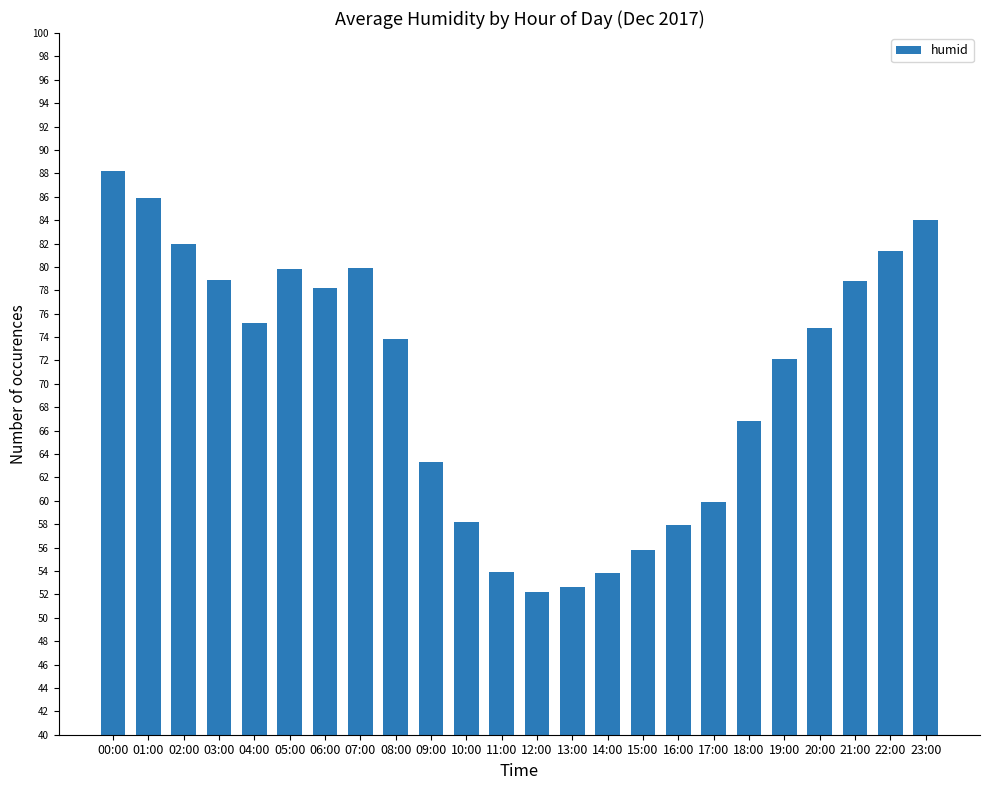

What is the smallest value displayed?

52.2